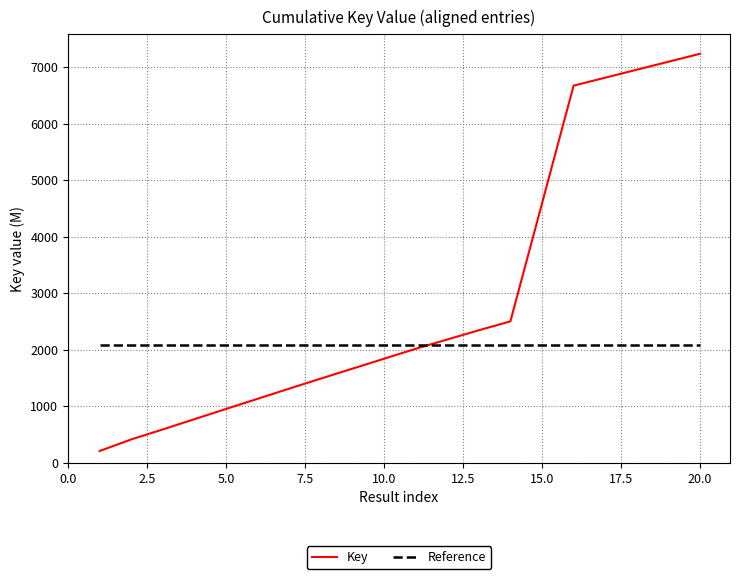

True or false: Key has more than 0 points higher than both neighbors.

False